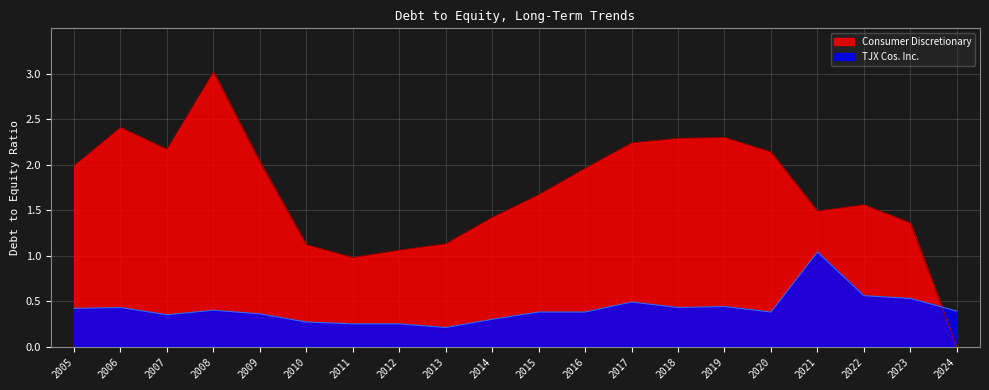

Is it true that TJX Cos. Inc. equals 0.2 at 2023?

False